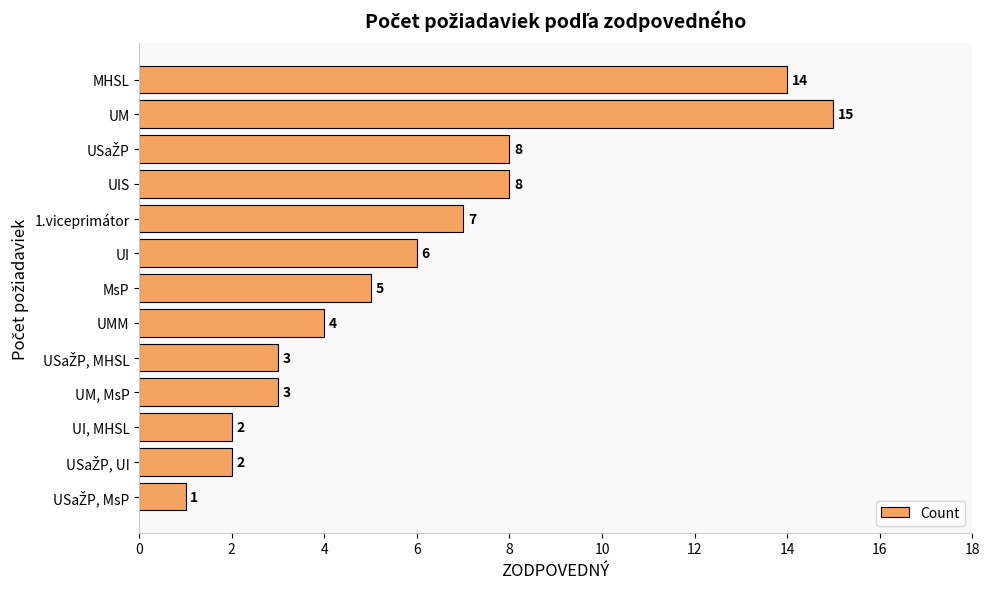

What is the ratio of the value at UM to the value at UI?

2.5